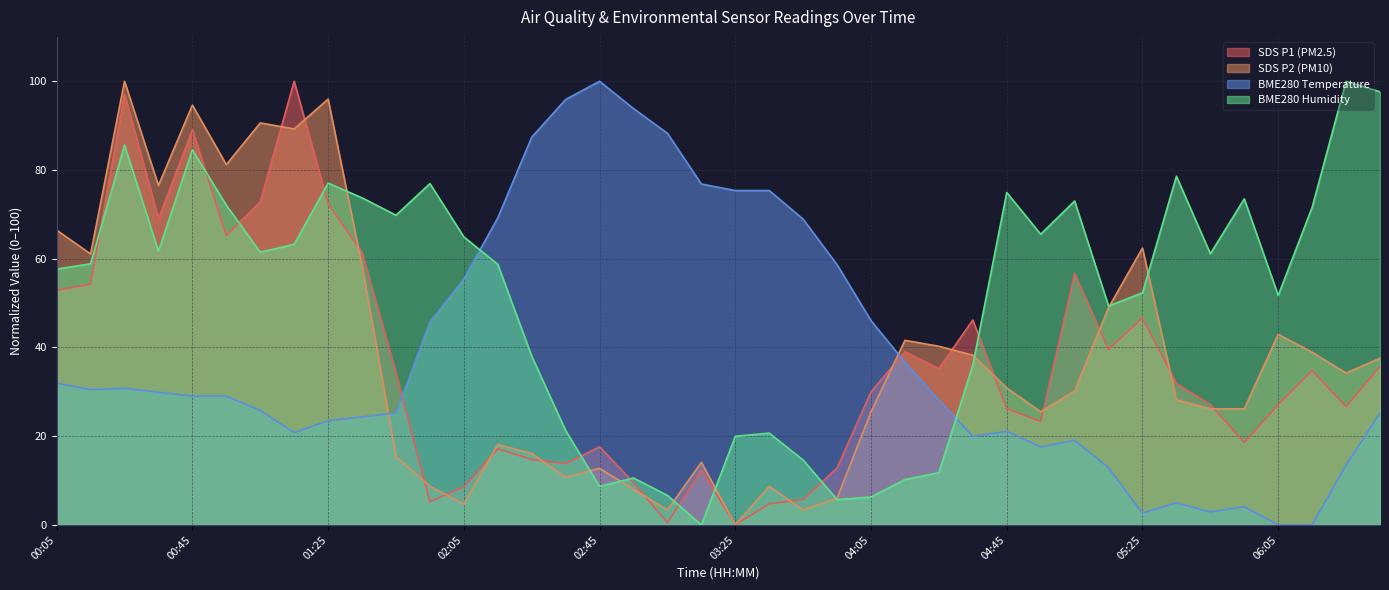

How many intersections are there between SDS_P1 and BME280_temperature?

2